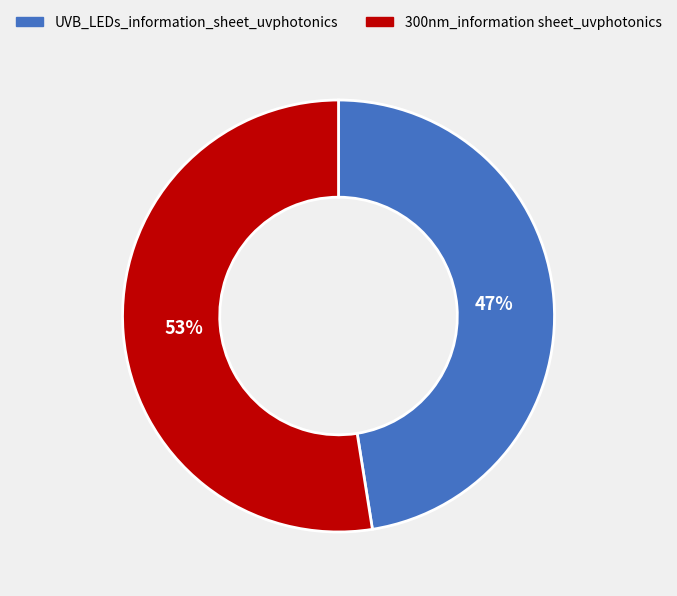

The UVB_LEDs_information_sheet_uvphotonics slice represents 61% of the pie. True or false?

False